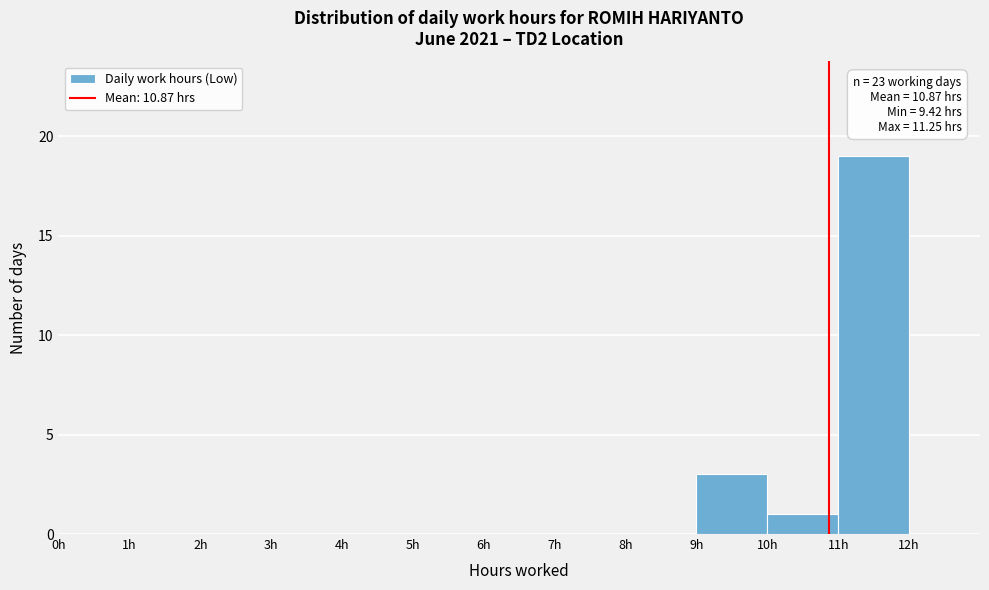

Over which range of the x-axis is the bar tallest?

11 to 12